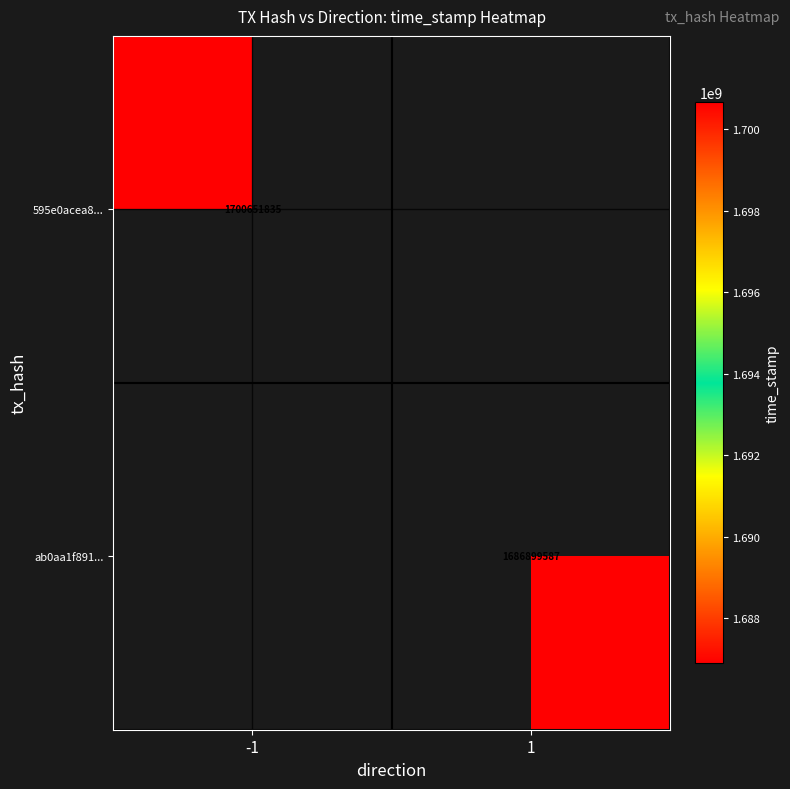

Is it true that ab0aa1f891... equals 2871487411 at 1?

False